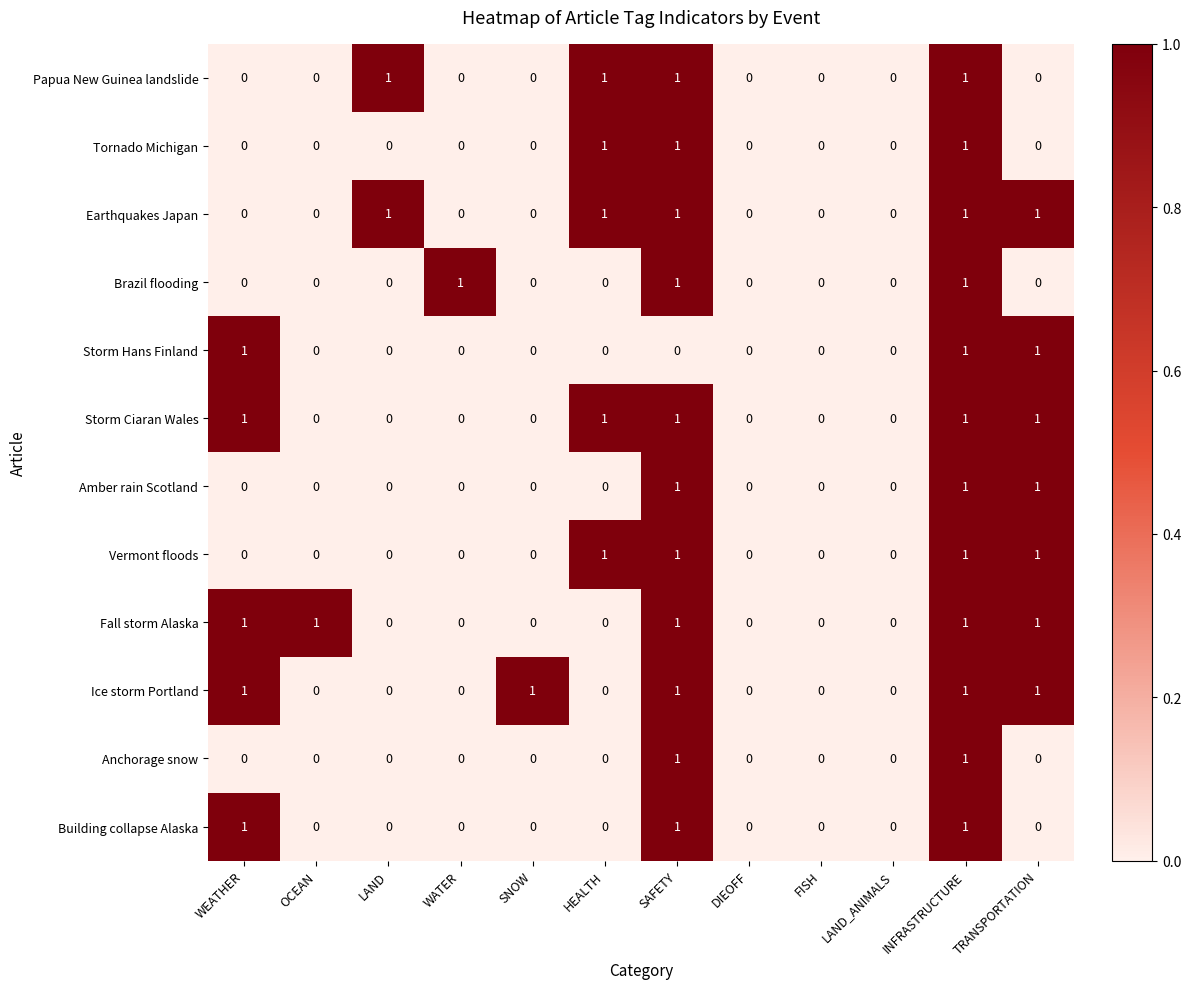

At which category is the sum across all series the highest?

INFRASTRUCTURE